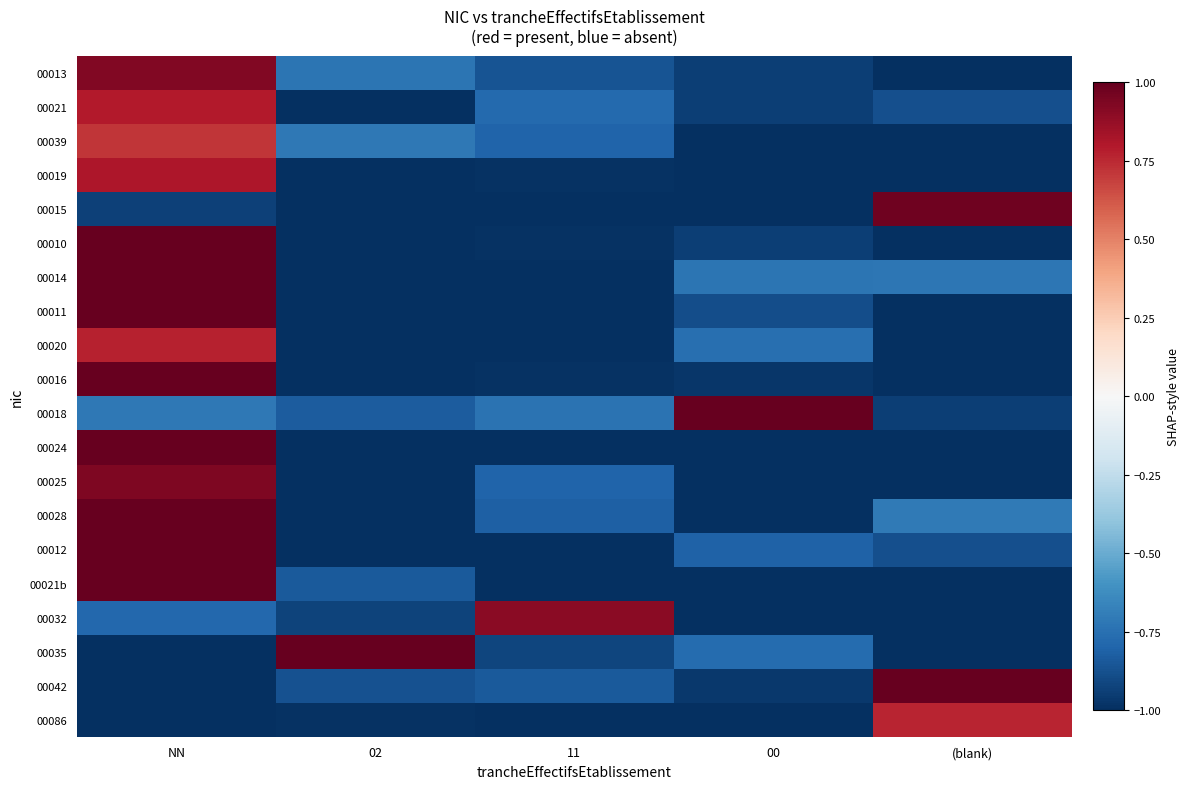

Reading right to left, extract all data points from this chart.

00013: (blank)=-1.0	00=-0.9	11=-0.9	02=-0.7	NN=0.9
00021: (blank)=-0.9	00=-0.9	11=-0.8	02=-1.0	NN=0.8
00039: (blank)=-1.0	00=-1.0	11=-0.8	02=-0.7	NN=0.7
00019: (blank)=-1.0	00=-1.0	11=-1.0	02=-1.0	NN=0.8
00015: (blank)=1.0	00=-1.0	11=-1.0	02=-1.0	NN=-0.9
00010: (blank)=-1.0	00=-0.9	11=-1.0	02=-1.0	NN=1.0
00014: (blank)=-0.7	00=-0.7	11=-1.0	02=-1.0	NN=1.0
00011: (blank)=-1.0	00=-0.9	11=-1.0	02=-1.0	NN=1.0
00020: (blank)=-1.0	00=-0.8	11=-1.0	02=-1.0	NN=0.8
00016: (blank)=-1.0	00=-1.0	11=-1.0	02=-1.0	NN=1.0
00018: (blank)=-0.9	00=1.0	11=-0.7	02=-0.8	NN=-0.7
00024: (blank)=-1.0	00=-1.0	11=-1.0	02=-1.0	NN=1.0
00025: (blank)=-1.0	00=-1.0	11=-0.8	02=-1.0	NN=0.9
00028: (blank)=-0.7	00=-1.0	11=-0.8	02=-1.0	NN=1.0
00012: (blank)=-0.9	00=-0.8	11=-1.0	02=-1.0	NN=1.0
00021b: (blank)=-1.0	00=-1.0	11=-1.0	02=-0.8	NN=1.0
00032: (blank)=-1.0	00=-1.0	11=0.9	02=-0.9	NN=-0.8
00035: (blank)=-1.0	00=-0.8	11=-0.9	02=1.0	NN=-1.0
00042: (blank)=1.0	00=-1.0	11=-0.8	02=-0.9	NN=-1.0
00086: (blank)=0.8	00=-1.0	11=-1.0	02=-1.0	NN=-1.0